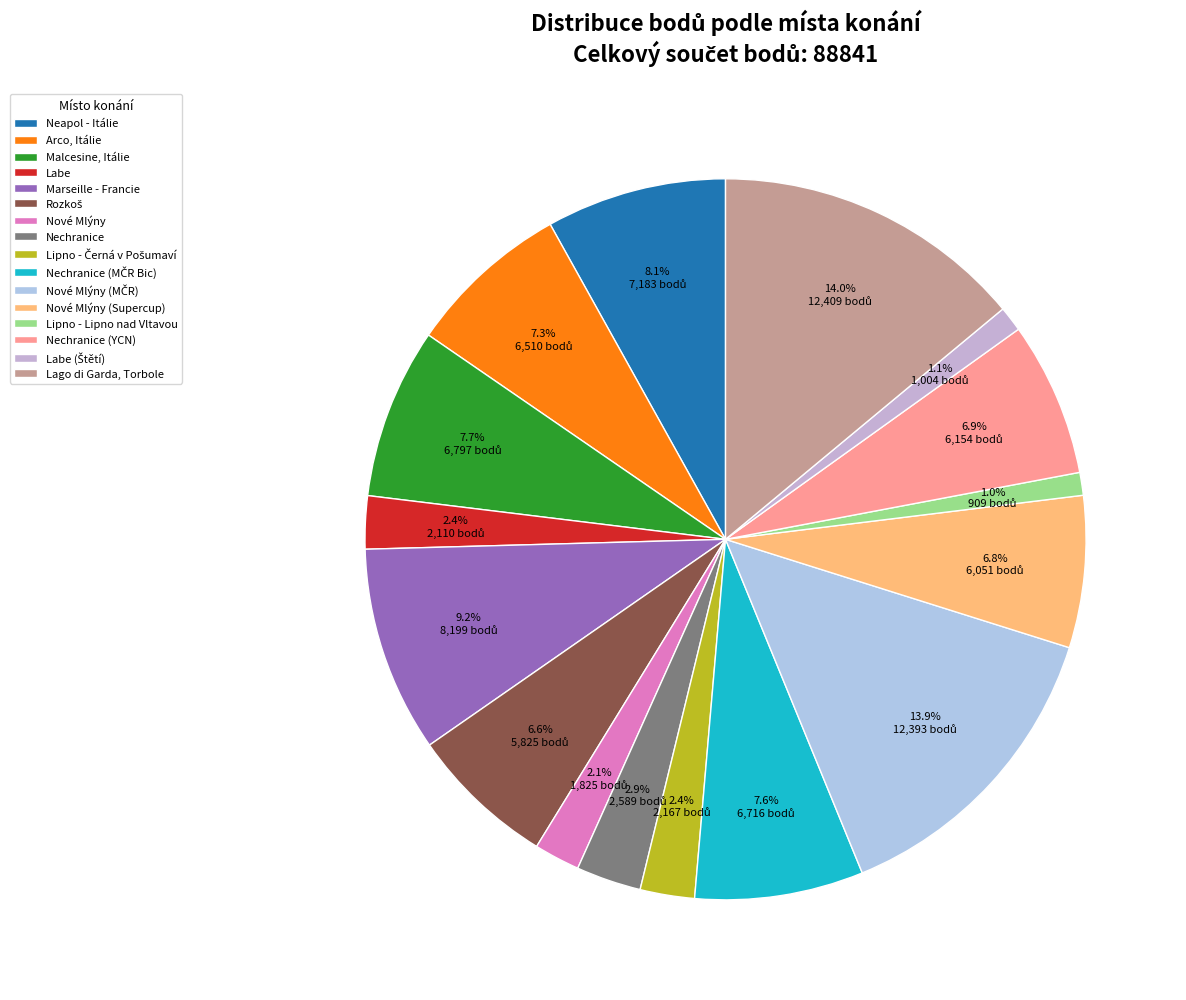

How many slices are in this pie chart?

16